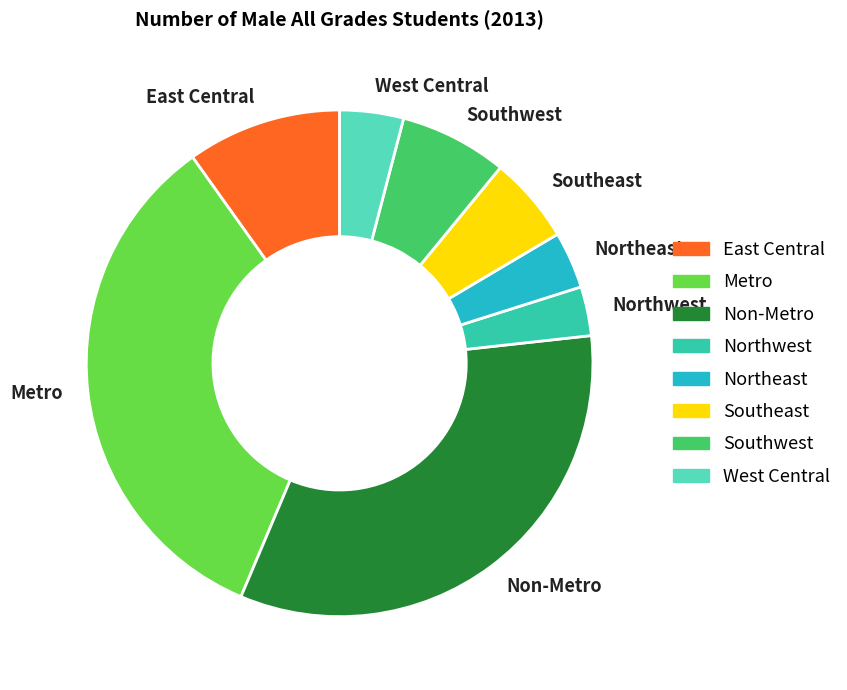

Which slice is the largest?

Metro